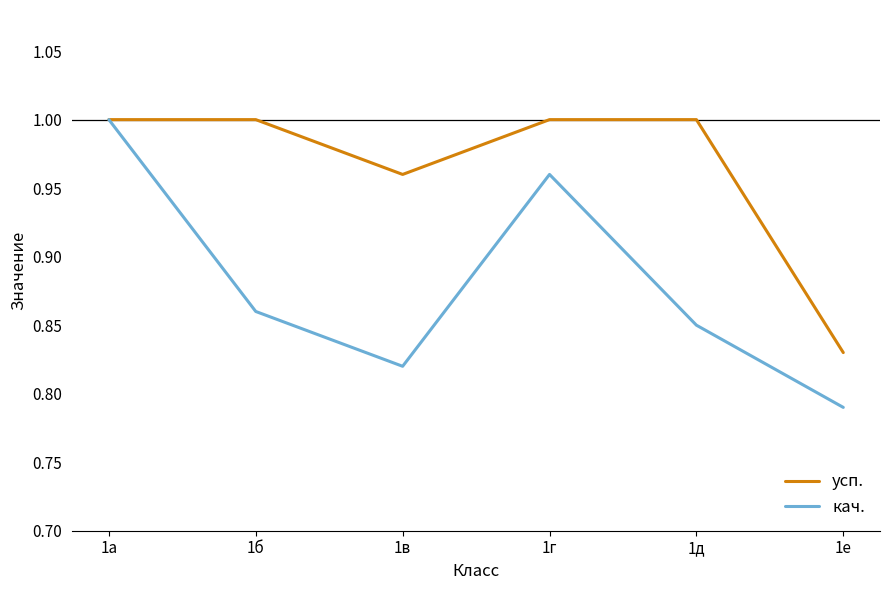

Which series has the largest total across all categories?

усп.